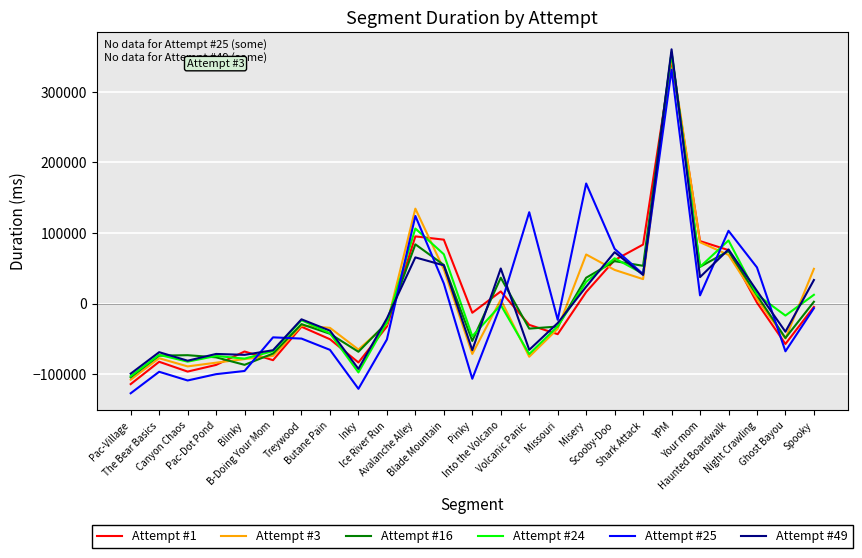

At which label does Attempt #24 first exceed -23545?

Avalanche Alley